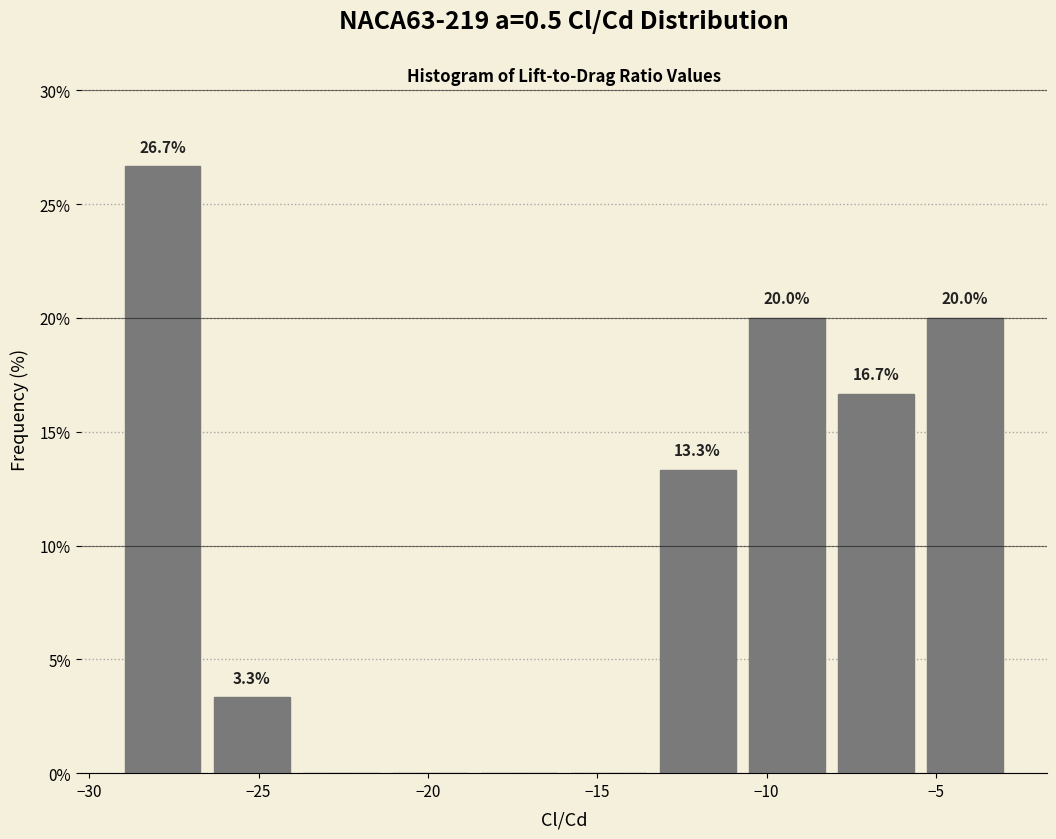

Over which range of the x-axis is the bar tallest?

-29.0 to -26.5